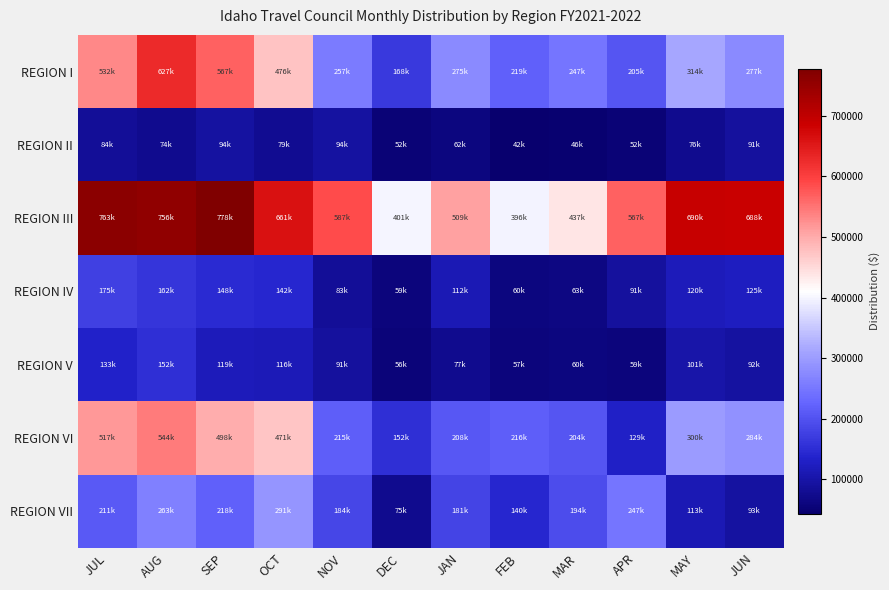

Reading left to right, list all the values displayed in this chart.

REGION I: JUL=531784.6	AUG=626511.3	SEP=567101.4	OCT=475845.8	NOV=257439.8	DEC=167928.5	JAN=275208.0	FEB=219203.5	MAR=247365.3	APR=204545.1	MAY=314318.8	JUN=276682.5
REGION II: JUL=84499.9	AUG=74432.5	SEP=93666.6	OCT=79231.6	NOV=93704.2	DEC=52170.1	JAN=61756.6	FEB=42400.0	MAR=45761.5	APR=52026.6	MAY=75684.2	JUN=91085.5
REGION III: JUL=762596.0	AUG=756324.8	SEP=777917.5	OCT=660748.8	NOV=586936.1	DEC=400695.2	JAN=509498.4	FEB=396056.5	MAR=436760.7	APR=567307.9	MAY=689948.9	JUN=688343.7
REGION IV: JUL=175254.8	AUG=161879.2	SEP=147930.8	OCT=142404.5	NOV=82819.7	DEC=58942.3	JAN=111853.9	FEB=59848.6	MAR=62631.6	APR=90848.4	MAY=119526.7	JUN=125487.4
REGION V: JUL=133446.2	AUG=152139.6	SEP=119207.8	OCT=115730.6	NOV=91146.3	DEC=55828.3	JAN=76559.0	FEB=57054.7	MAR=60214.2	APR=58768.1	MAY=100928.8	JUN=91924.0
REGION VI: JUL=516993.6	AUG=544180.7	SEP=498340.0	OCT=470779.5	NOV=215081.7	DEC=151988.1	JAN=207973.3	FEB=216223.4	MAR=204091.1	APR=129077.7	MAY=300015.4	JUN=284001.9
REGION VII: JUL=211244.5	AUG=263035.8	SEP=217805.8	OCT=291209.9	NOV=184138.2	DEC=74645.2	JAN=181023.6	FEB=140487.9	MAR=193719.5	APR=246608.9	MAY=112810.5	JUN=92732.9